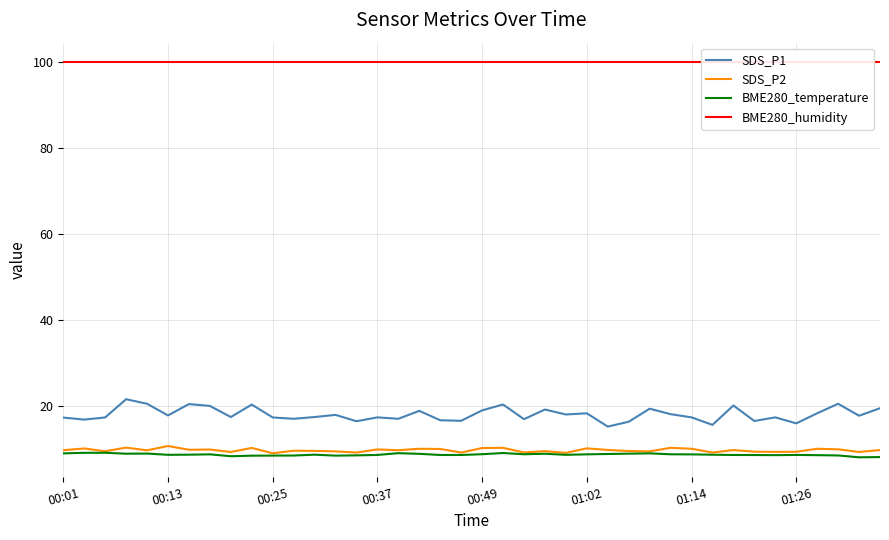

What is the value of the BME280_humidity point at the 16th from the left?

100.0